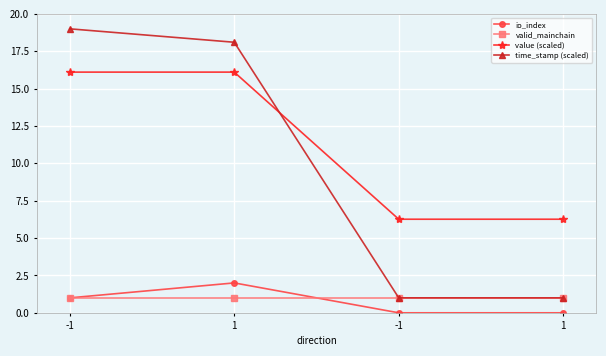

Which category has the highest value in the valid_mainchain series?

-1